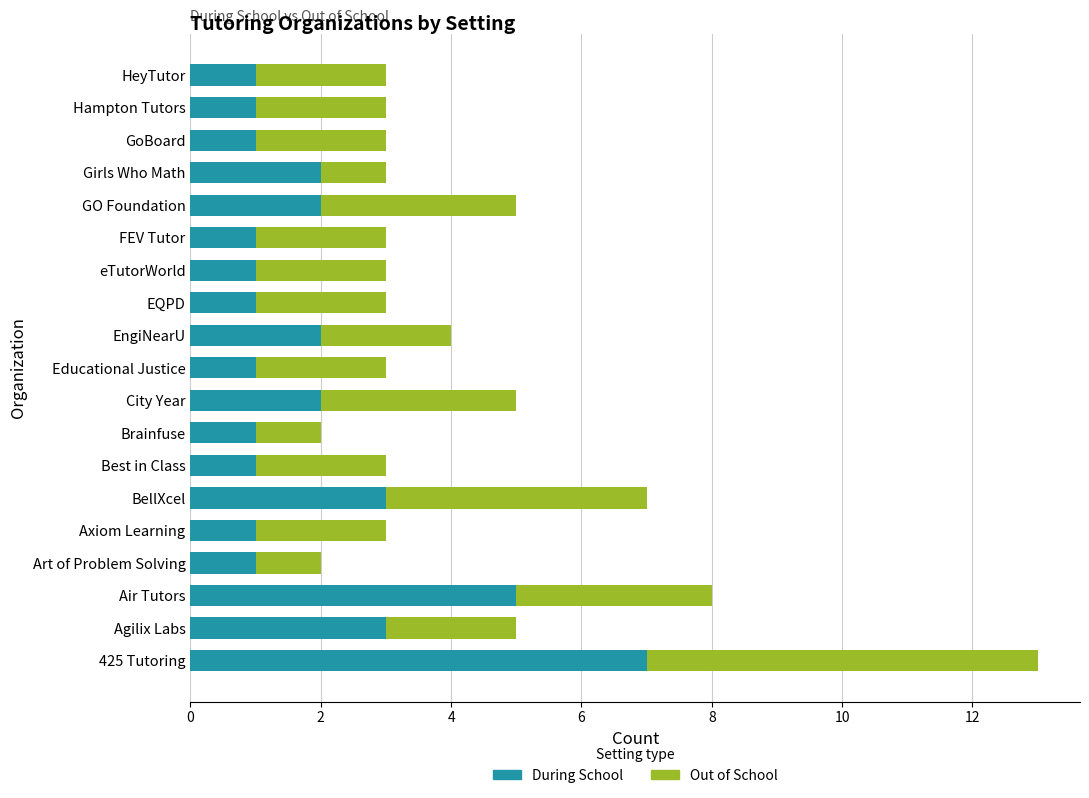

What is the difference between the maximum and minimum values in the During School series?

6